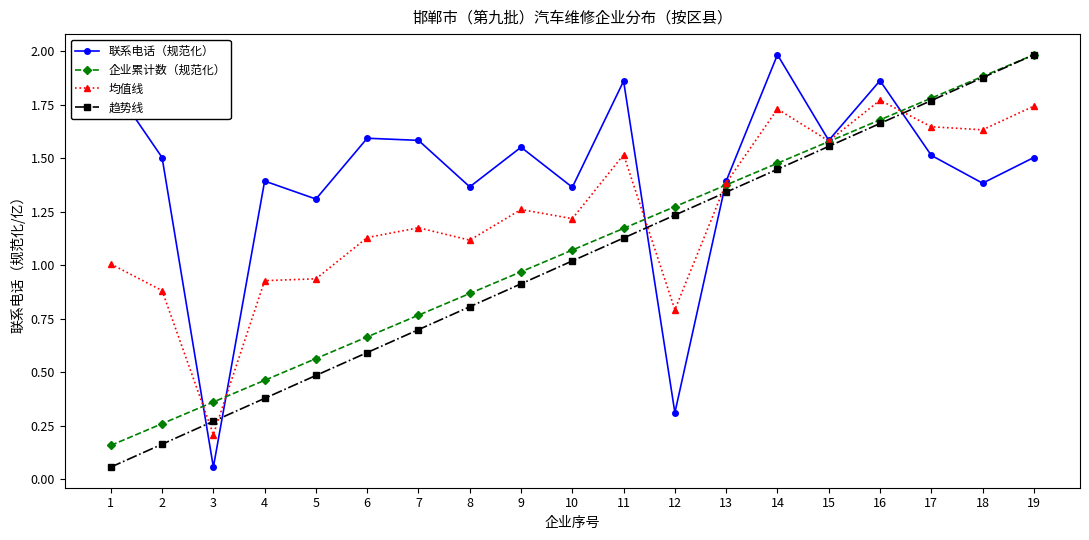

What is the sum of all 企业累计数（规范化） values?

20.3